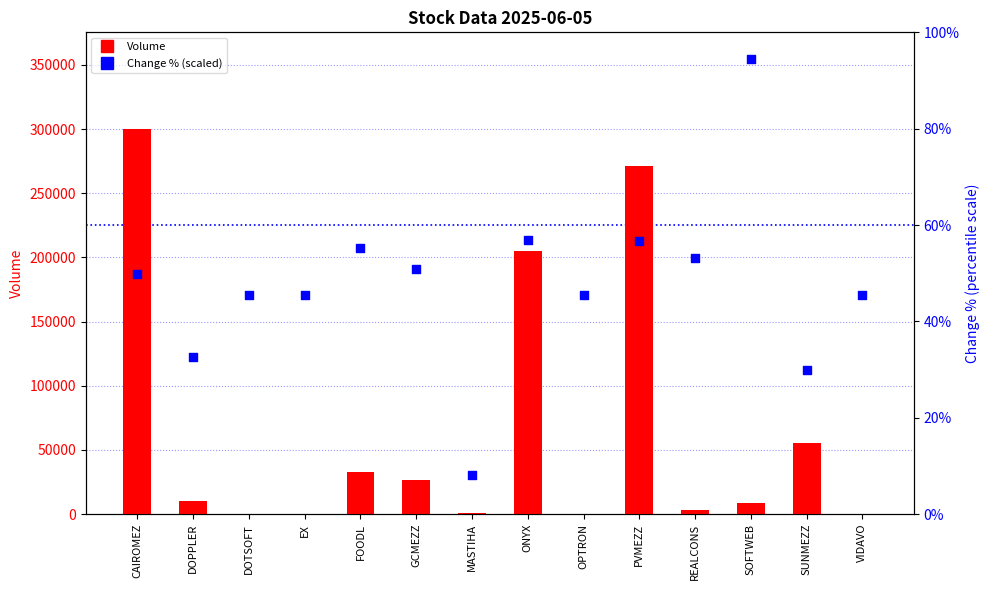

Which series has the largest Y range (max minus min)?

Volume